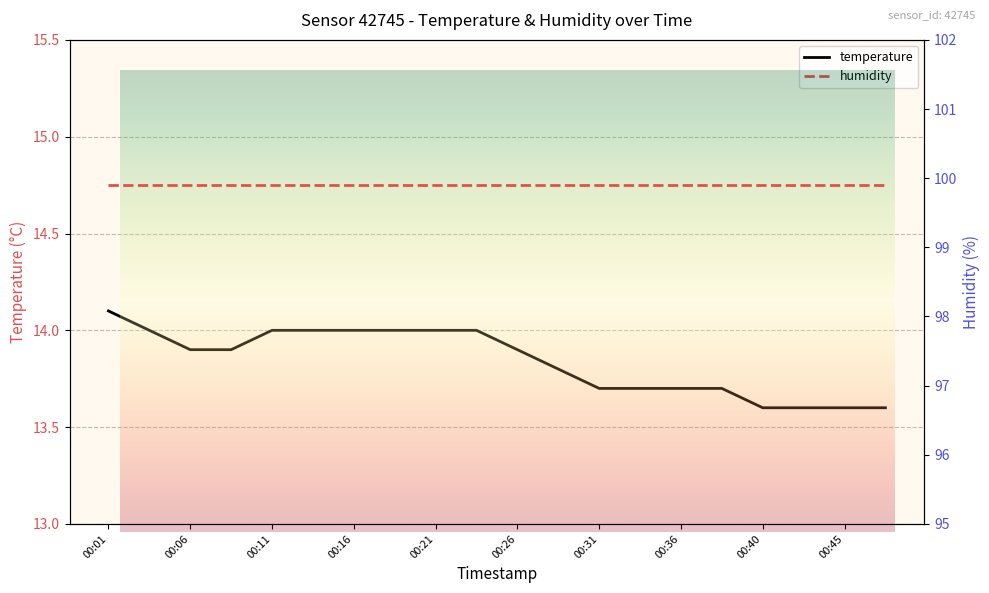

Does the chart display data point markers on the line(s)?

No